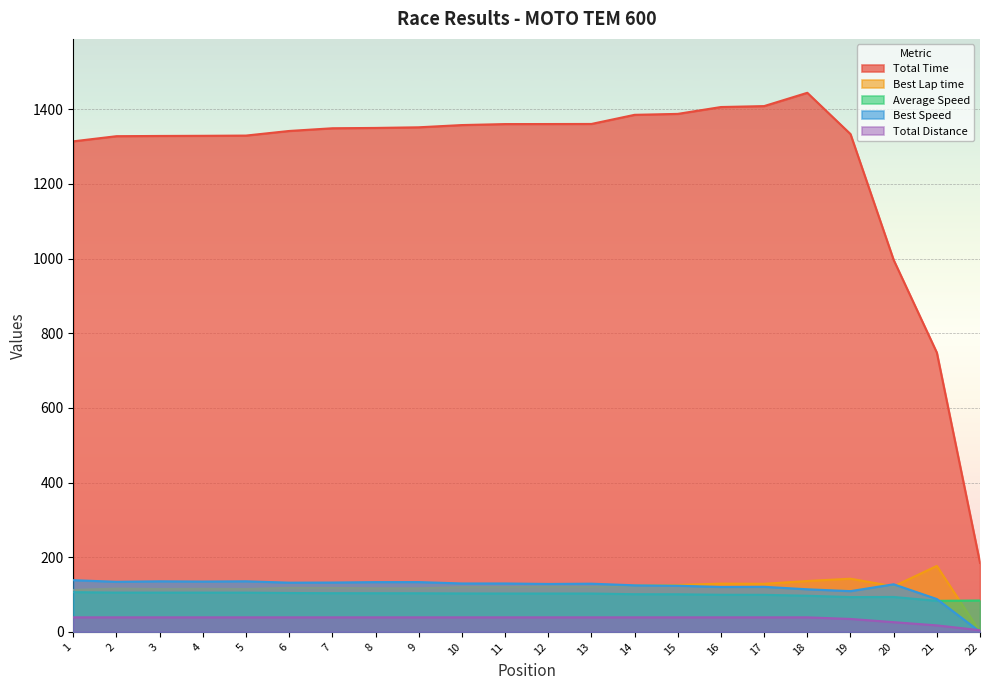

Which label corresponds to the largest value in the chart?

18